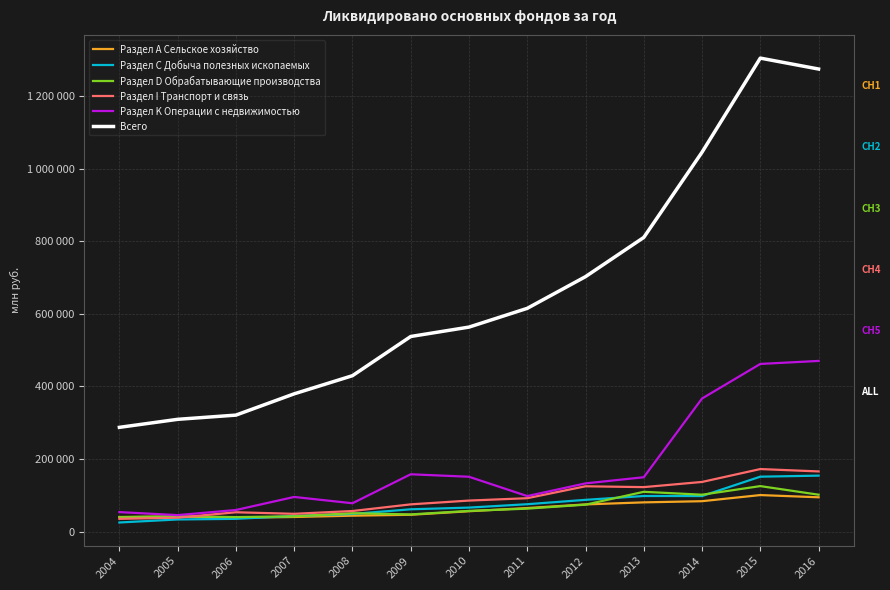

Which has a higher value, 2011 or 2012?

2012